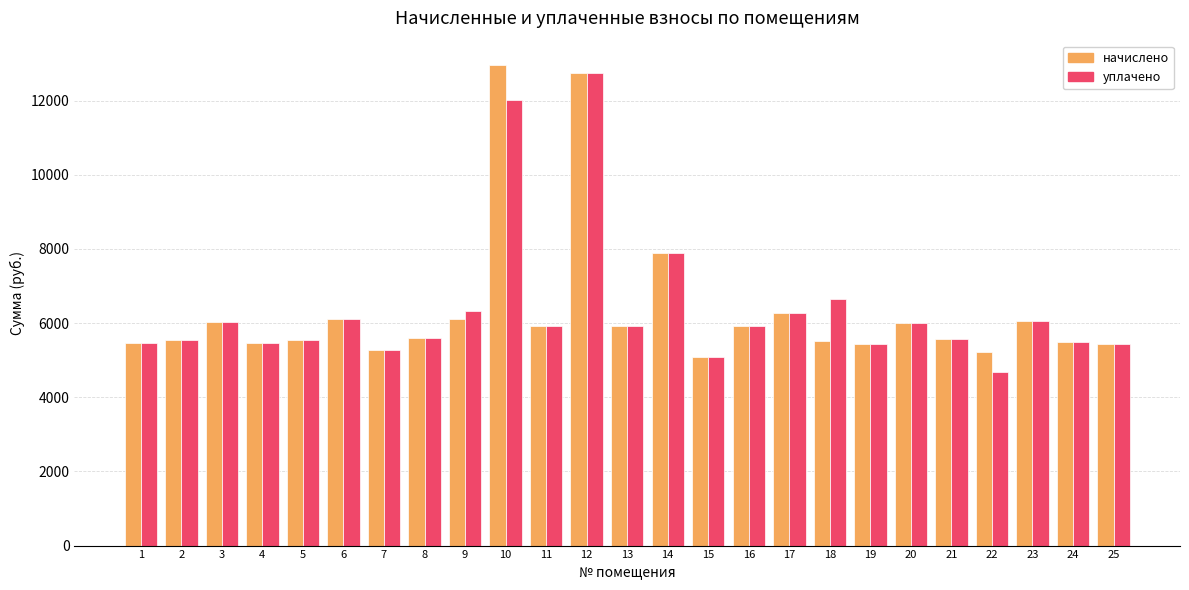

What is the lowest value of the уплачено series?

4689.9